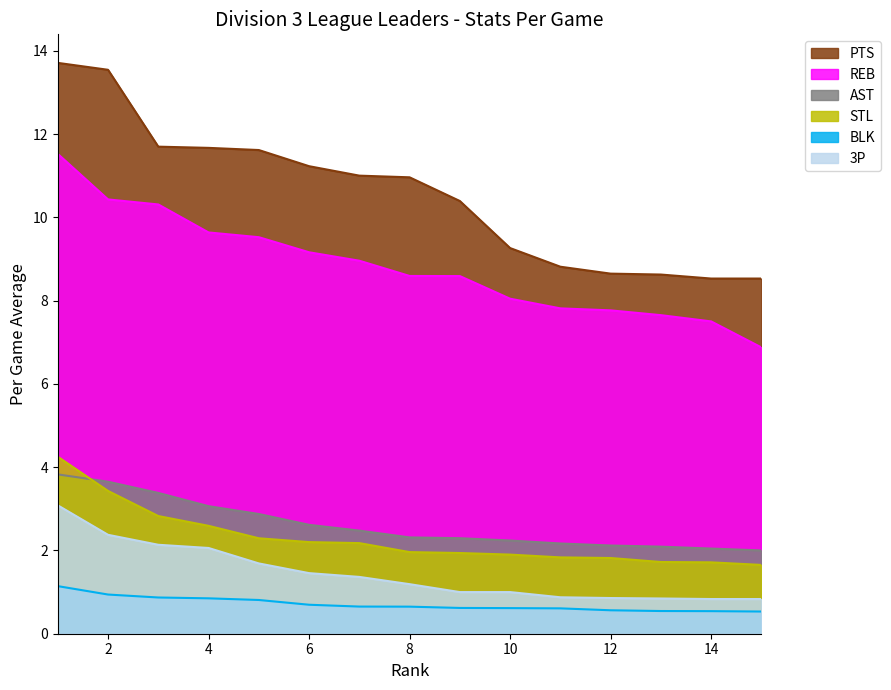

Reading left to right, extract all data points from this chart.

PTS: 1=13.7	2=13.5	3=11.7	4=11.7	5=11.6	6=11.2	7=11.0	8=11.0	9=10.4	10=9.3	11=8.8	12=8.6	13=8.6	14=8.5	15=8.5
REB: 1=11.5	2=10.4	3=10.3	4=9.6	5=9.5	6=9.2	7=9.0	8=8.6	9=8.6	10=8.0	11=7.8	12=7.8	13=7.7	14=7.5	15=6.9
AST: 1=3.8	2=3.6	3=3.4	4=3.1	5=2.9	6=2.6	7=2.5	8=2.3	9=2.3	10=2.2	11=2.2	12=2.1	13=2.1	14=2.0	15=2.0
STL: 1=4.2	2=3.4	3=2.8	4=2.6	5=2.3	6=2.2	7=2.2	8=2.0	9=1.9	10=1.9	11=1.8	12=1.8	13=1.7	14=1.7	15=1.7
BLK: 1=1.1	2=0.9	3=0.9	4=0.8	5=0.8	6=0.7	7=0.7	8=0.7	9=0.6	10=0.6	11=0.6	12=0.6	13=0.5	14=0.5	15=0.5
3P: 1=3.1	2=2.4	3=2.1	4=2.1	5=1.7	6=1.5	7=1.4	8=1.2	9=1.0	10=1.0	11=0.9	12=0.9	13=0.8	14=0.8	15=0.8